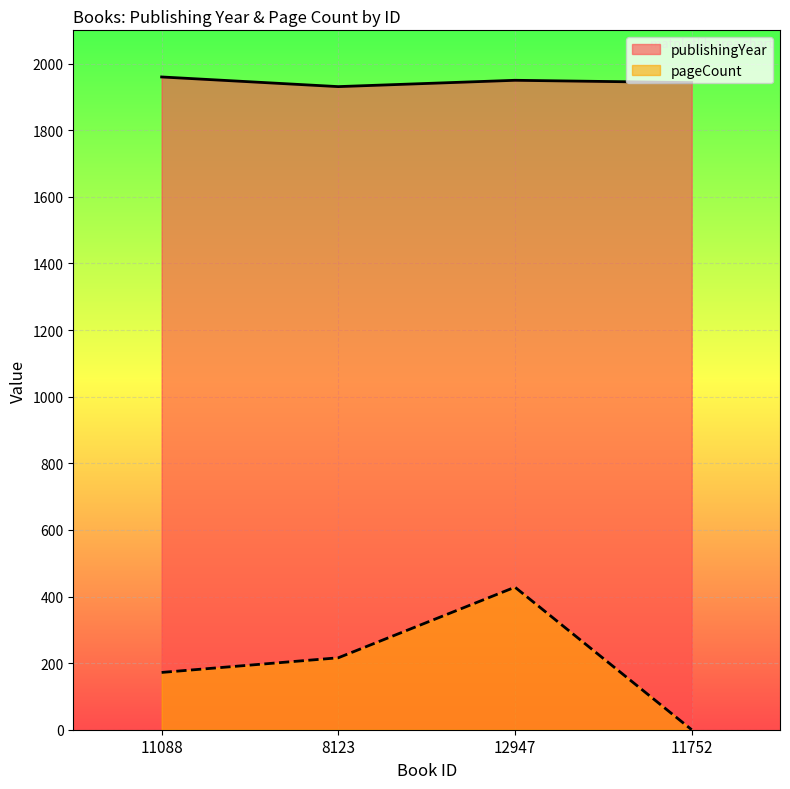

Rank the series by their average value, from highest to lowest.

publishingYear, pageCount